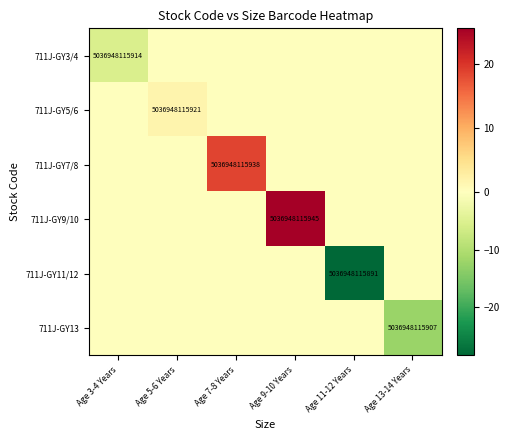

How many distinct data groups are displayed?

6